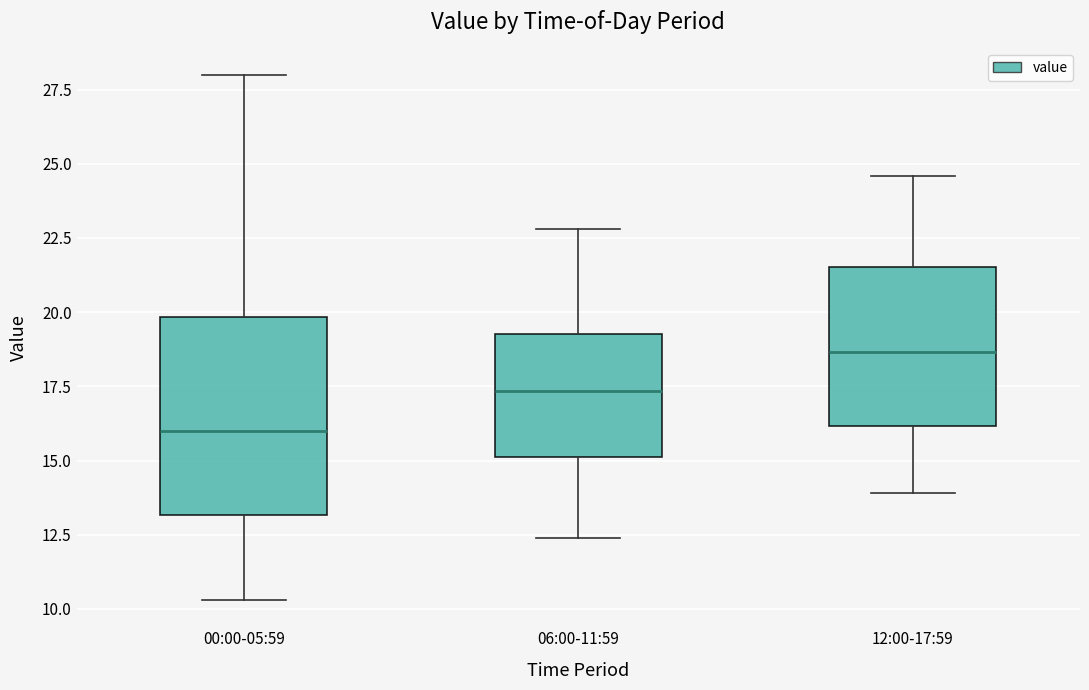

Which box is the tallest, from its lower edge to its upper edge?

00:00-05:59